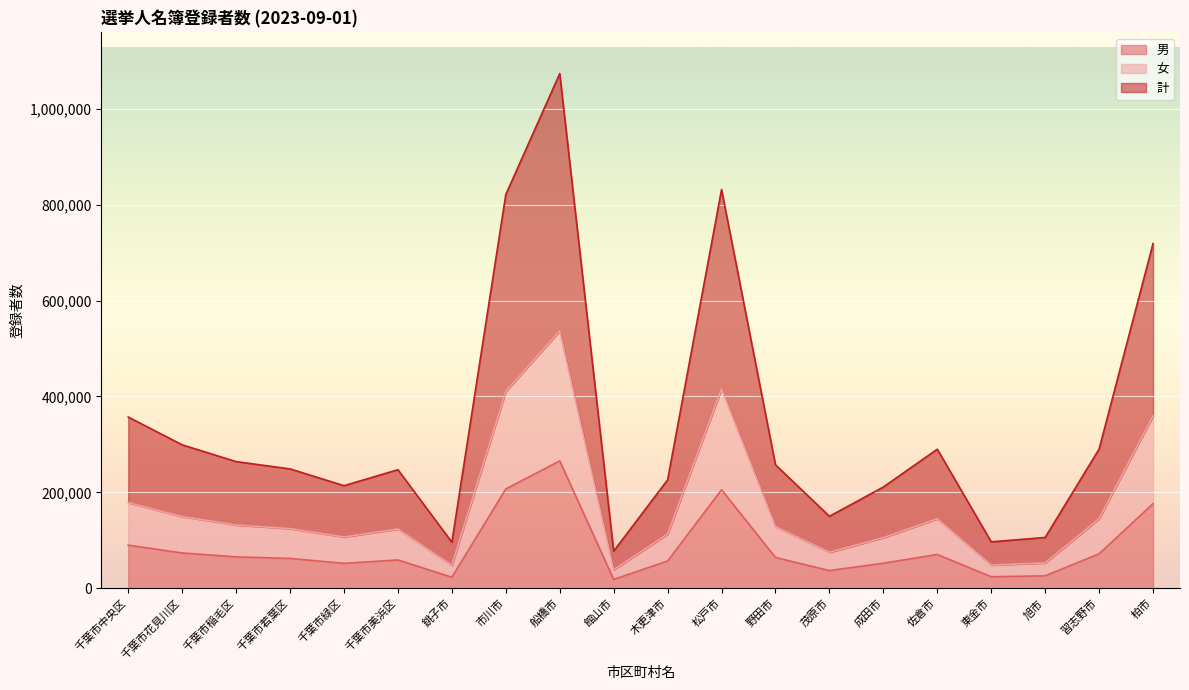

What is the difference between the 女 values at 東金市 and 千葉市花見川区?

101125